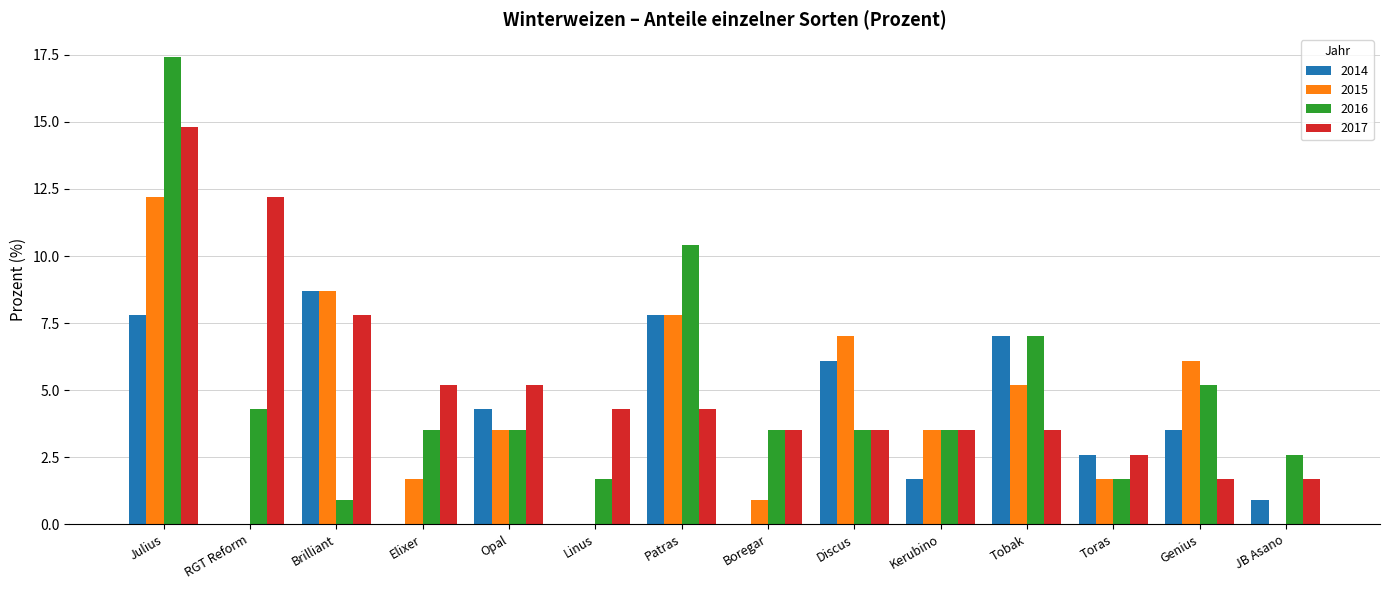

How many data points in 2016 are above 3?

10